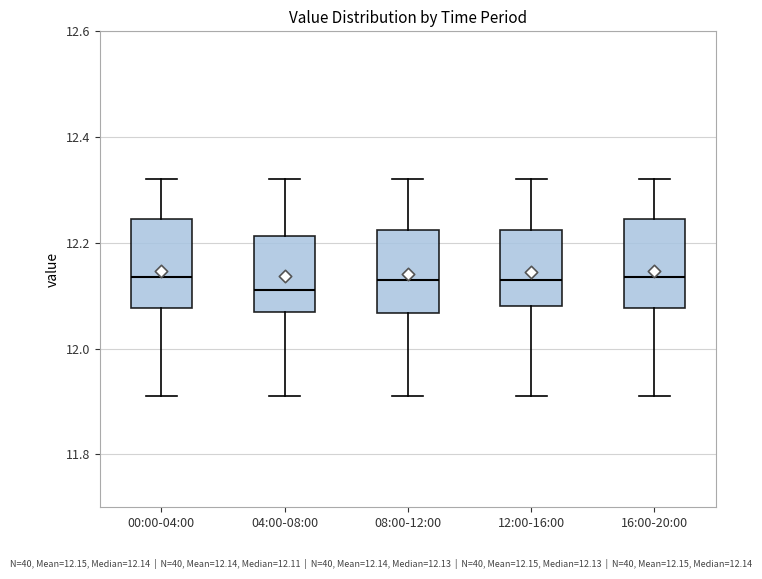

Reading left to right, transcribe this box plot: for each box, give where its median line is, the range the box spans, and where its two whiskers end, as read against the y-axis. The values are not printed on the chart, so give them approximately, as read against the axis.

00:00-04:00: median 12.14, box 12.08 to 12.24, whiskers 11.92 to 12.32
04:00-08:00: median 12.12, box 12.08 to 12.22, whiskers 11.92 to 12.32
08:00-12:00: median 12.14, box 12.06 to 12.22, whiskers 11.92 to 12.32
12:00-16:00: median 12.14, box 12.08 to 12.22, whiskers 11.92 to 12.32
16:00-20:00: median 12.14, box 12.08 to 12.24, whiskers 11.92 to 12.32